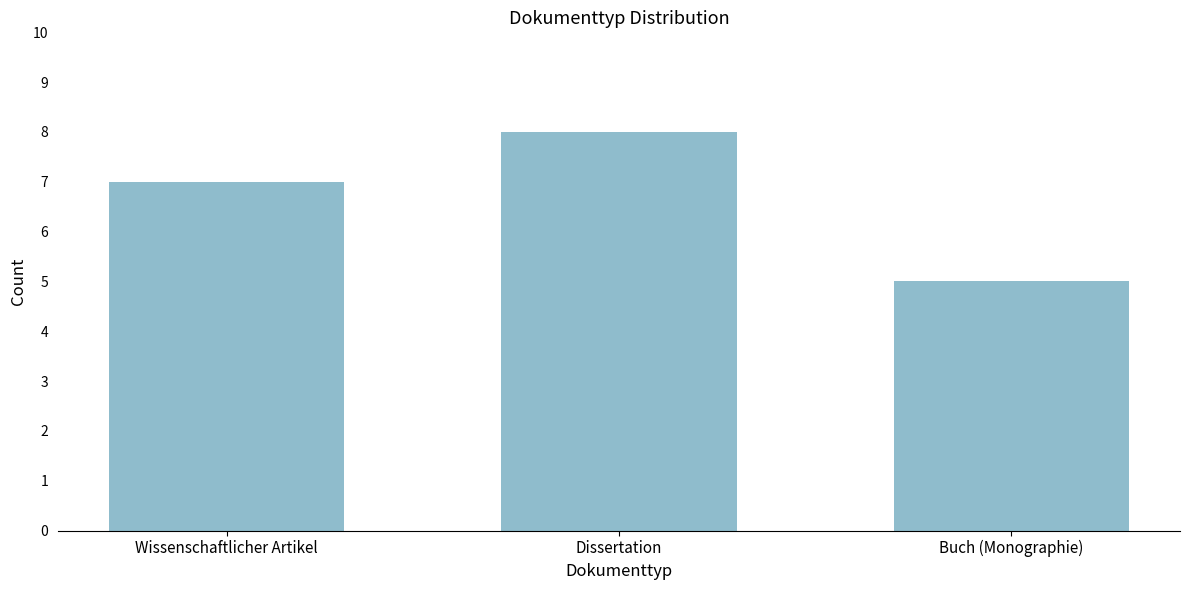

Reading left to right, extract all data points from this chart.

7	8	5